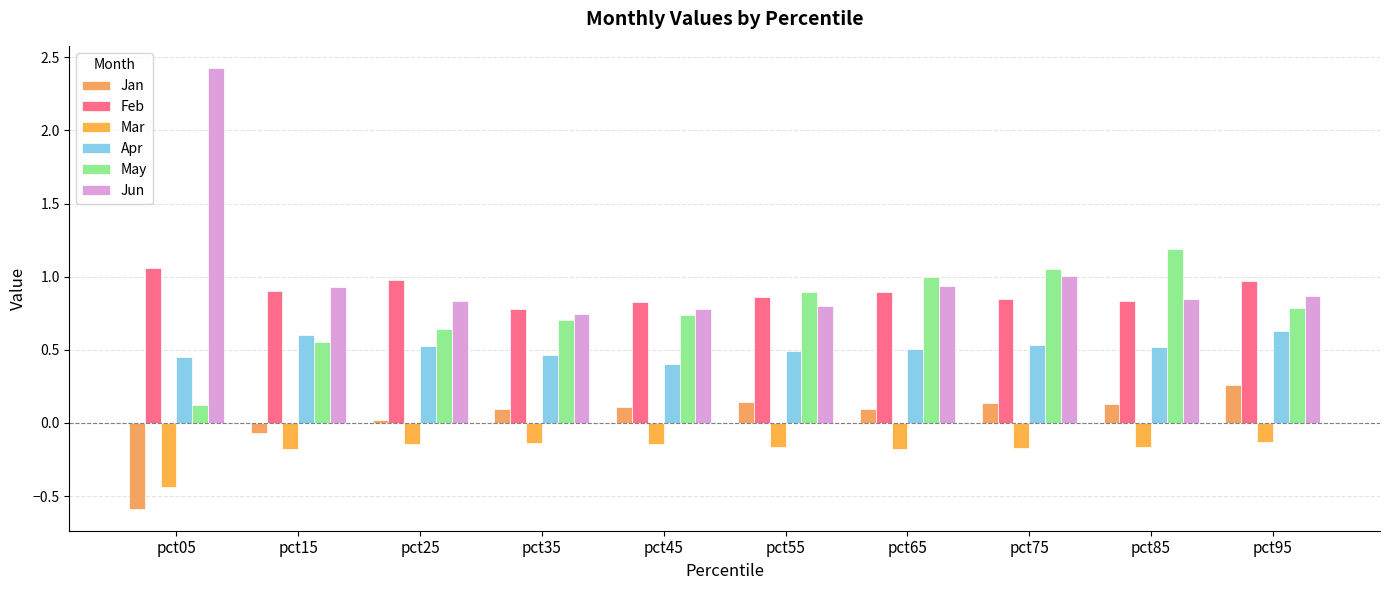

Does the chart contain any negative values?

Yes